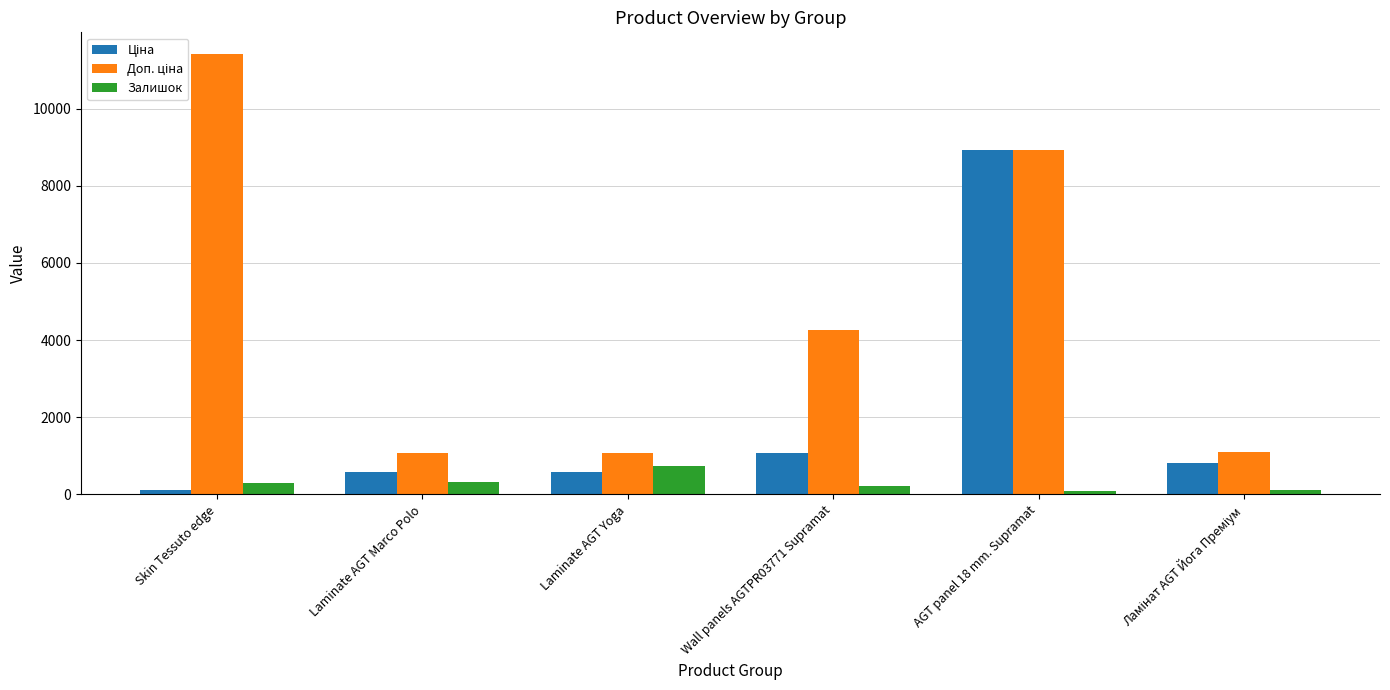

At which category is the sum across all series the highest?

AGT panel 18 mm. Supramat